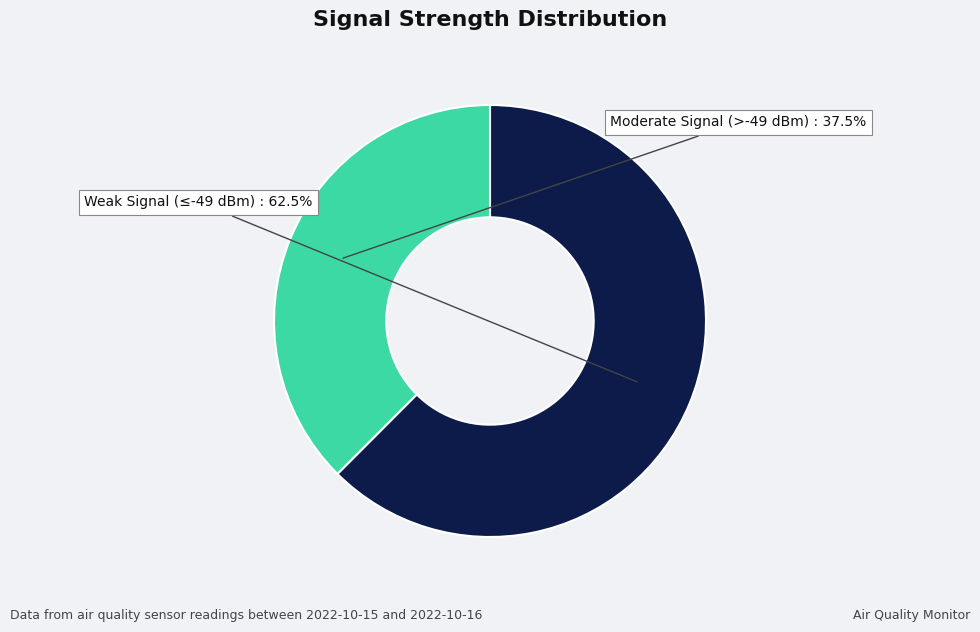

How many slices are in this pie chart?

2